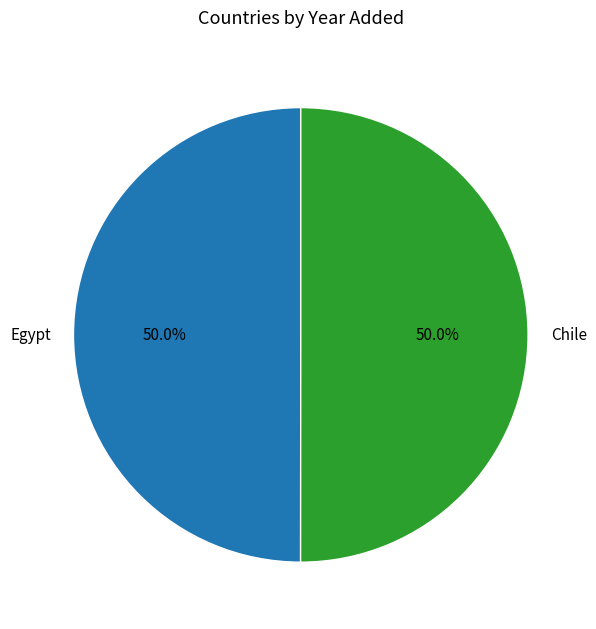

What percentage do Egypt and Chile together represent?

100.0%